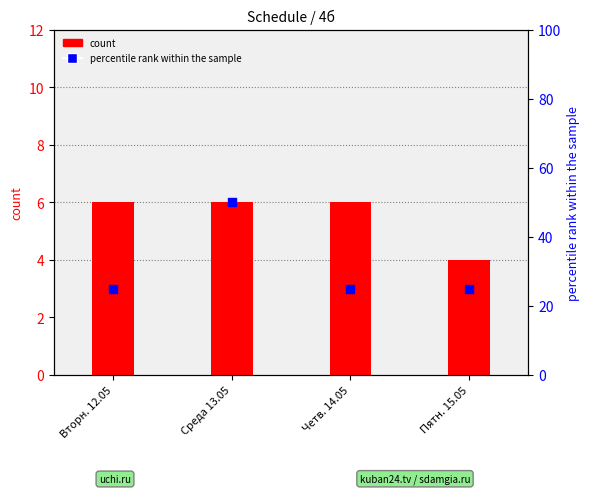

At how many categories does at least one series exceed 38?

1